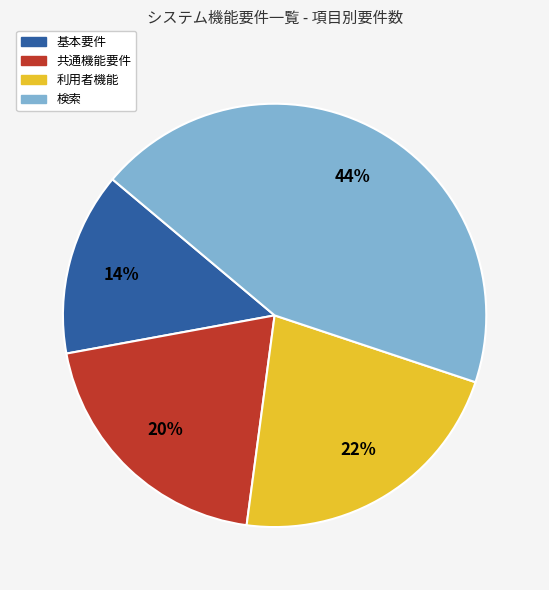

Approximately how many times larger is the value at 共通機能要件 compared to 検索?

0.5